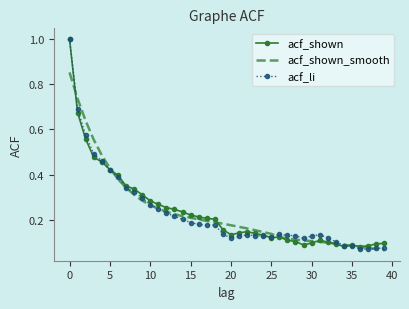

What is the greatest value displayed?

1.0